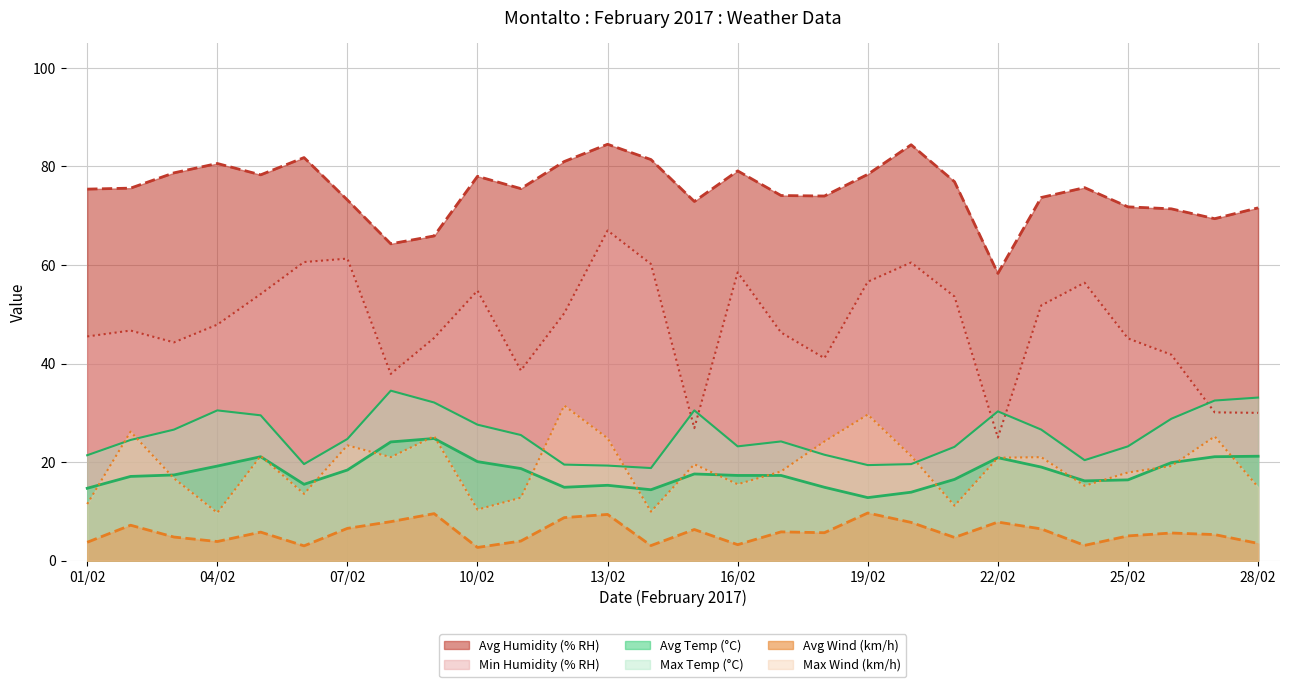

What is the maximum value shown in the chart?

84.5